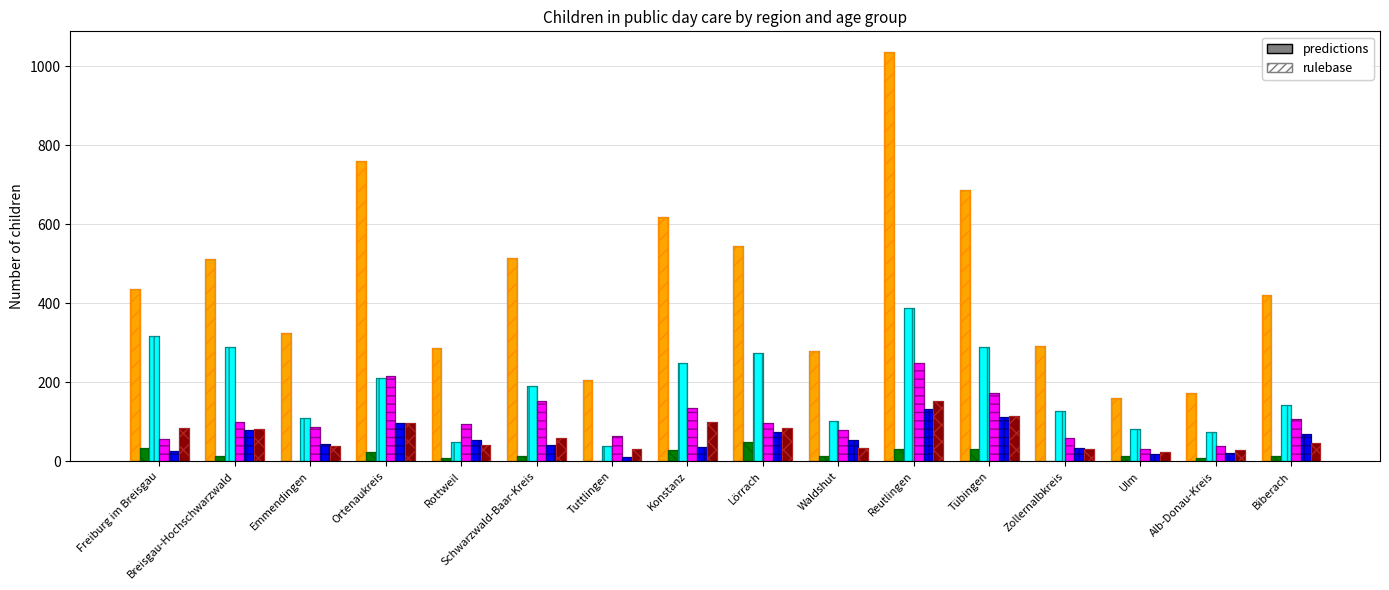

What value does the col_4 (1-3) series have at Schwarzwald-Baar-Kreis?

191